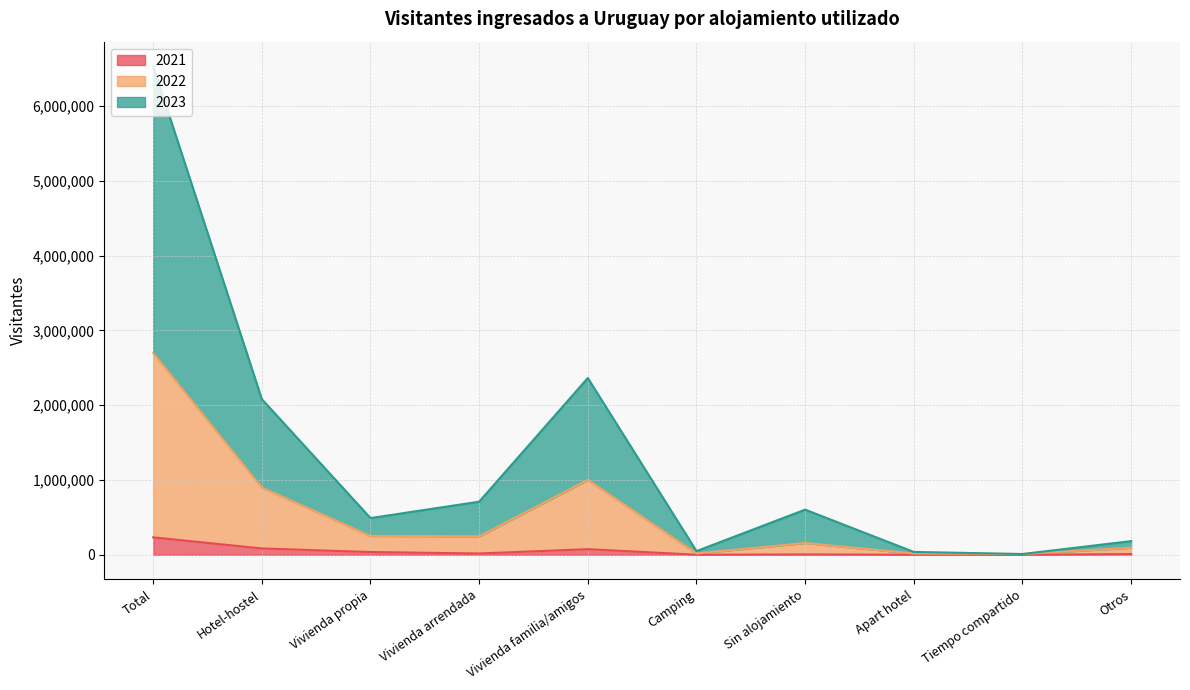

What is the value of the 2023 point at the 4th from the left?

710633